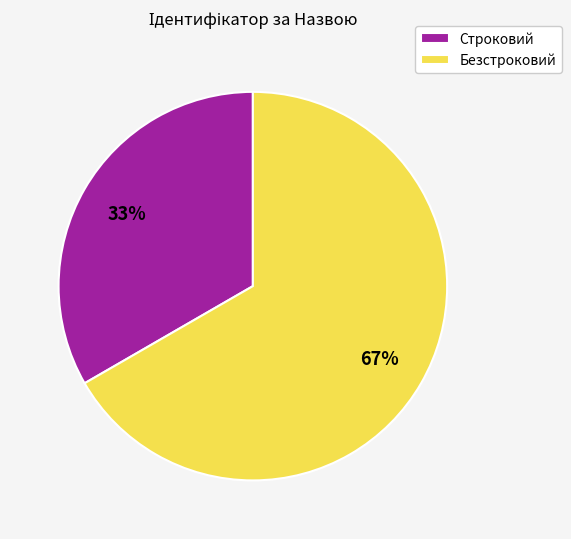

True or false: Безстроковий accounts for 77% of the total.

False